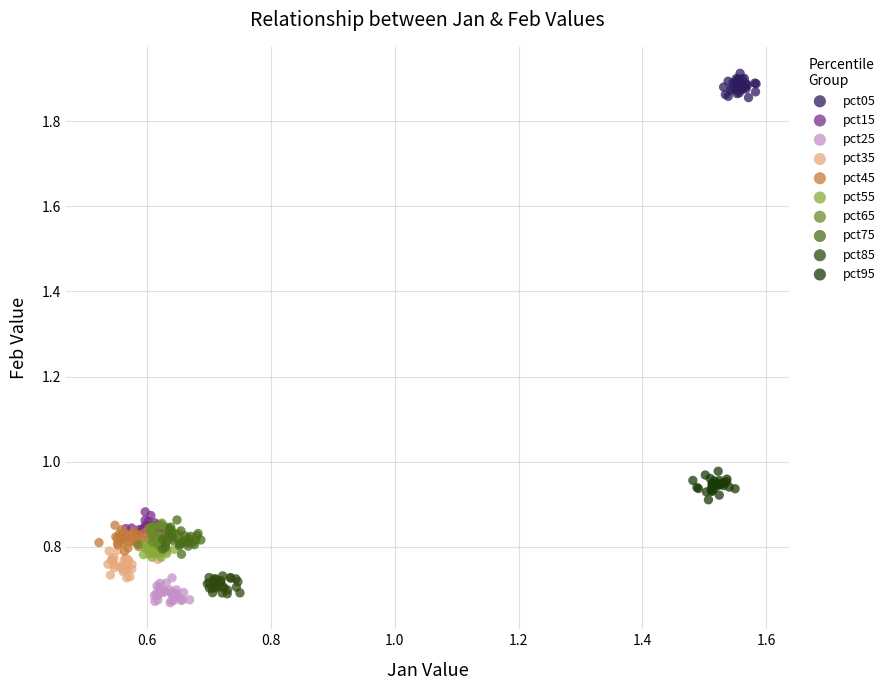

Which series contains the highest Y value?

pct05